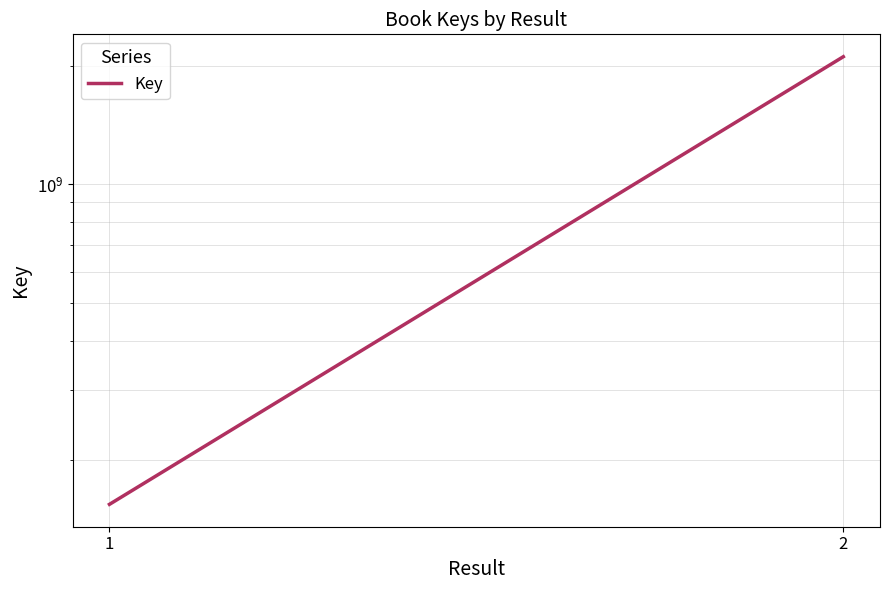

What is the change in value from 1 to 2?

+1954582918